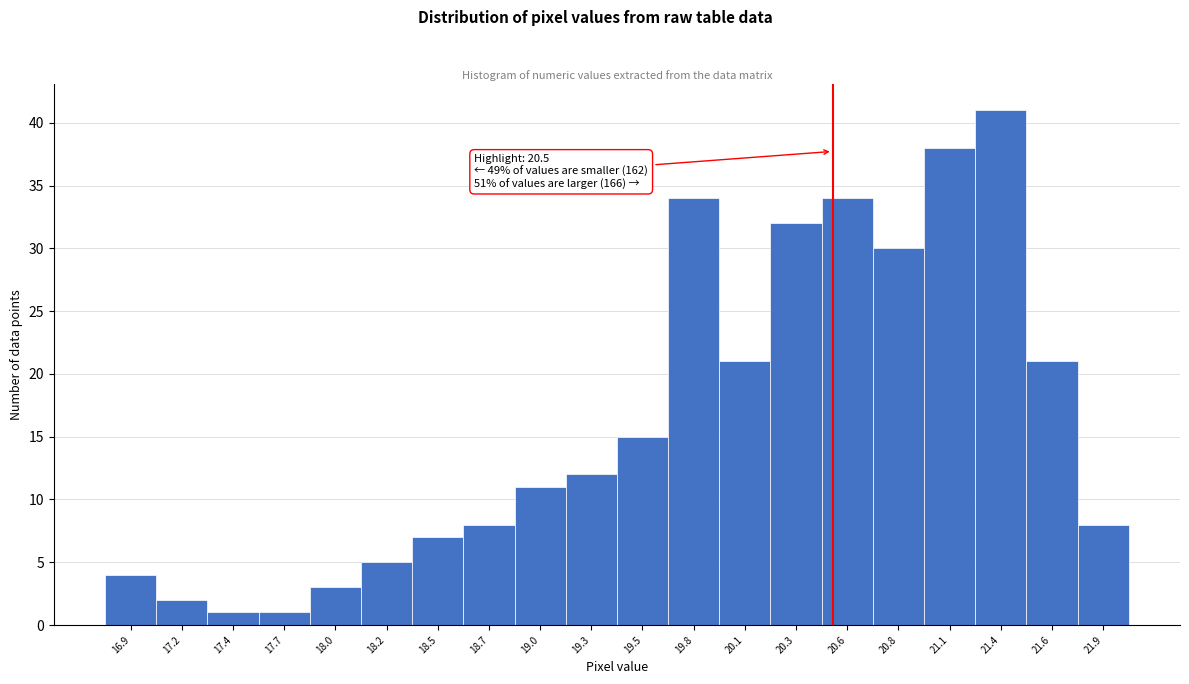

Which range on the x-axis has the tallest bar?

21.25 to 21.50